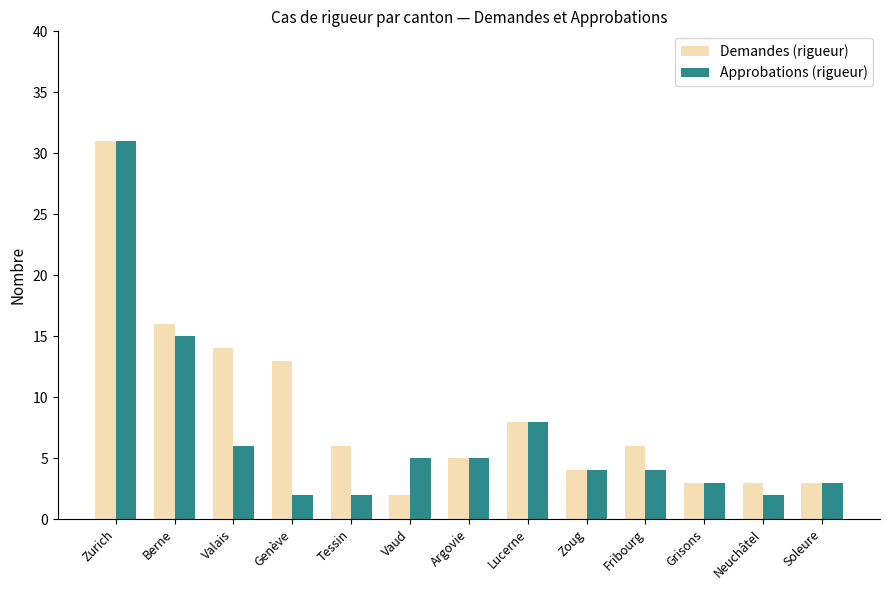

What is the total value across all series at Argovie?

10